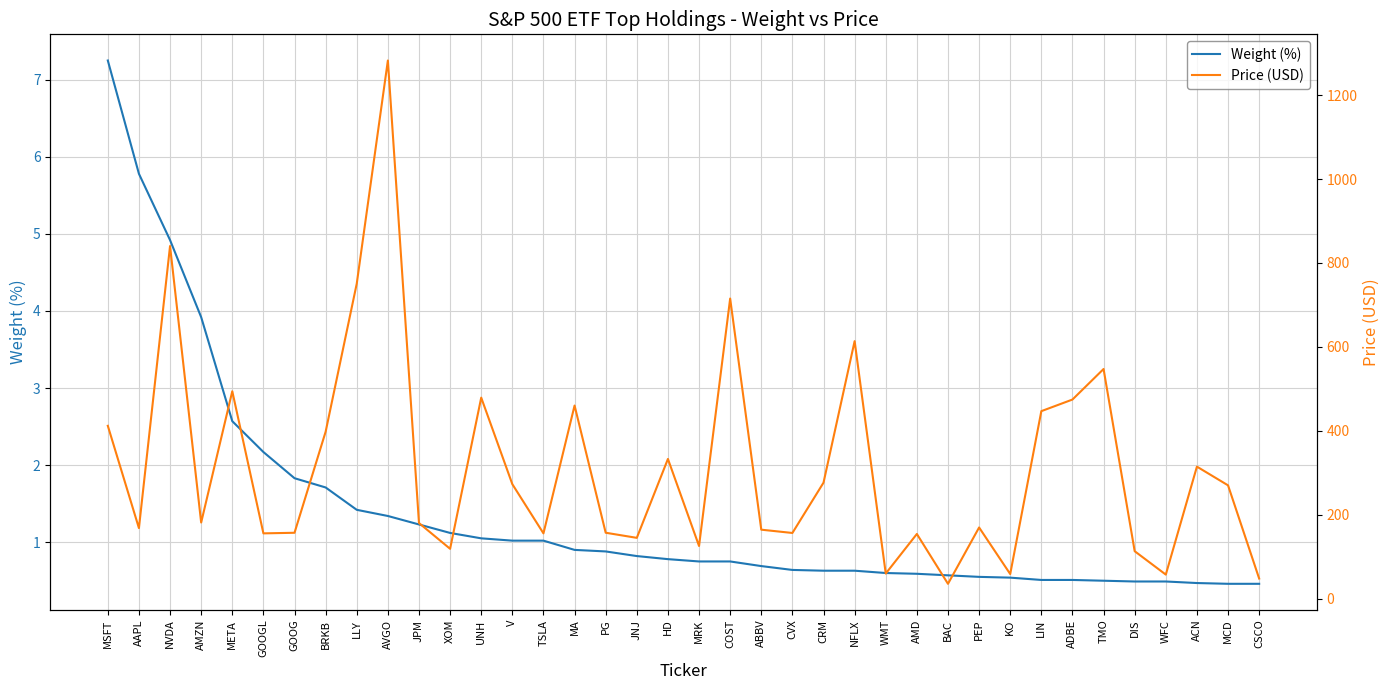

True or false: Price (USD) and Weight (%) intersect in this chart.

False